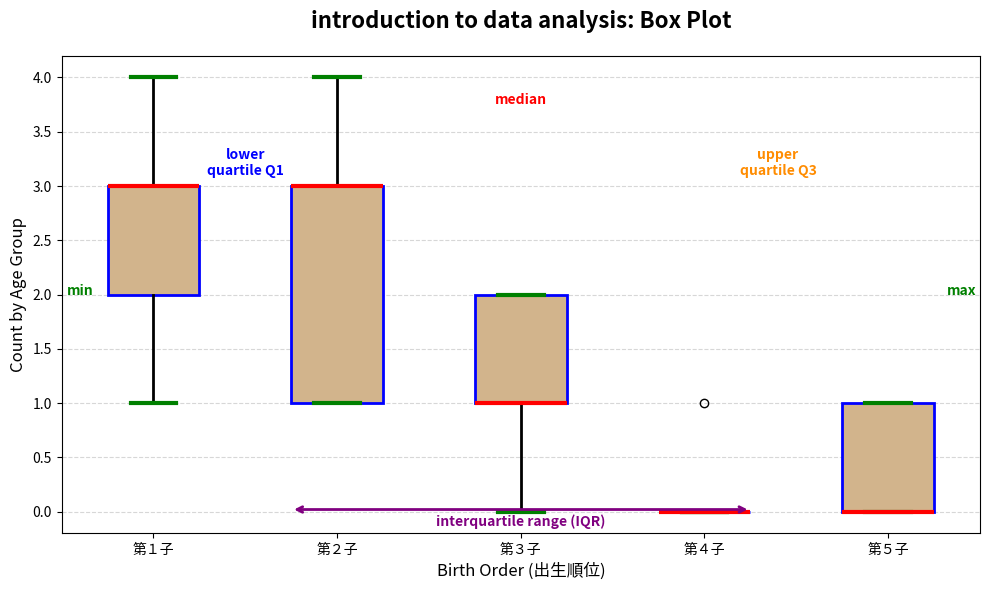

Where is the lower edge of the box for 第５子 on the y-axis? The values are not printed on the chart, so give them approximately, as read against the axis.

0